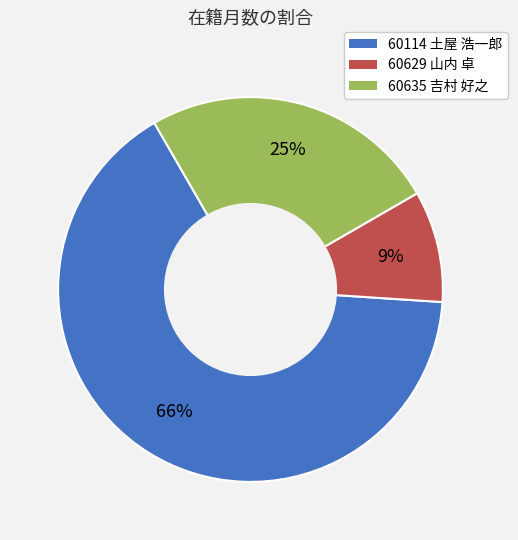

Combined, do 60629 山内 卓 and 60114 土屋 浩一郎 account for over 50%?

Yes